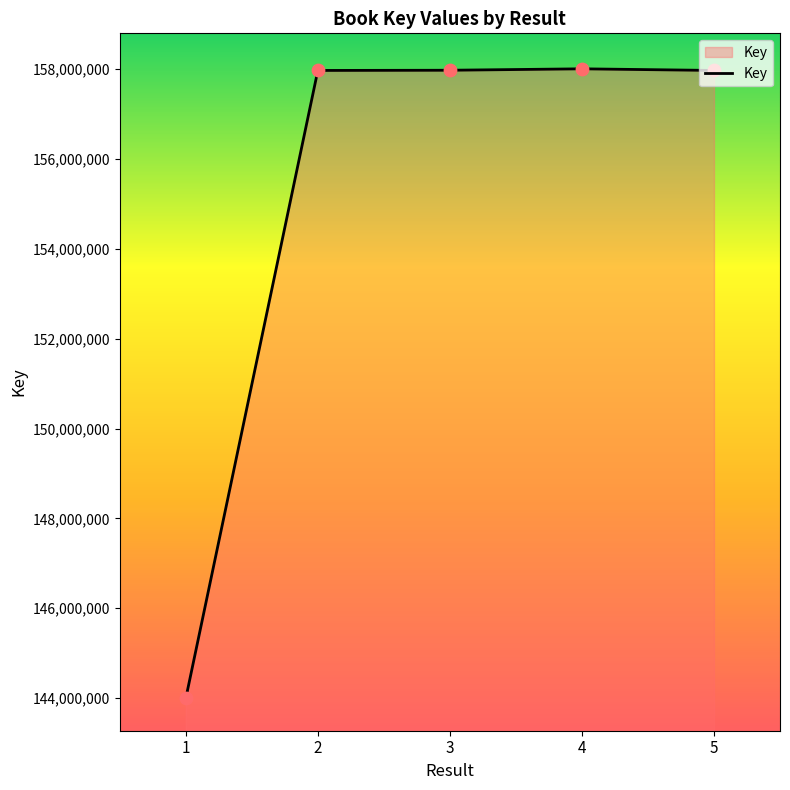

What is the change in value from 2 to 5?

-122